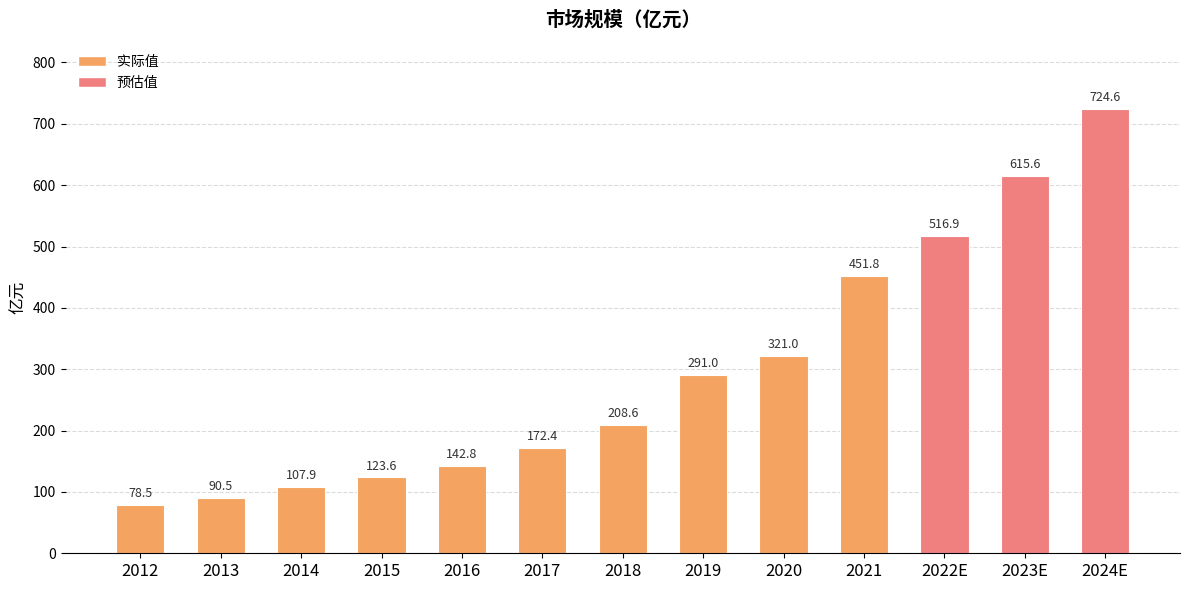

What is the label of the 12th bar from the right?

2013